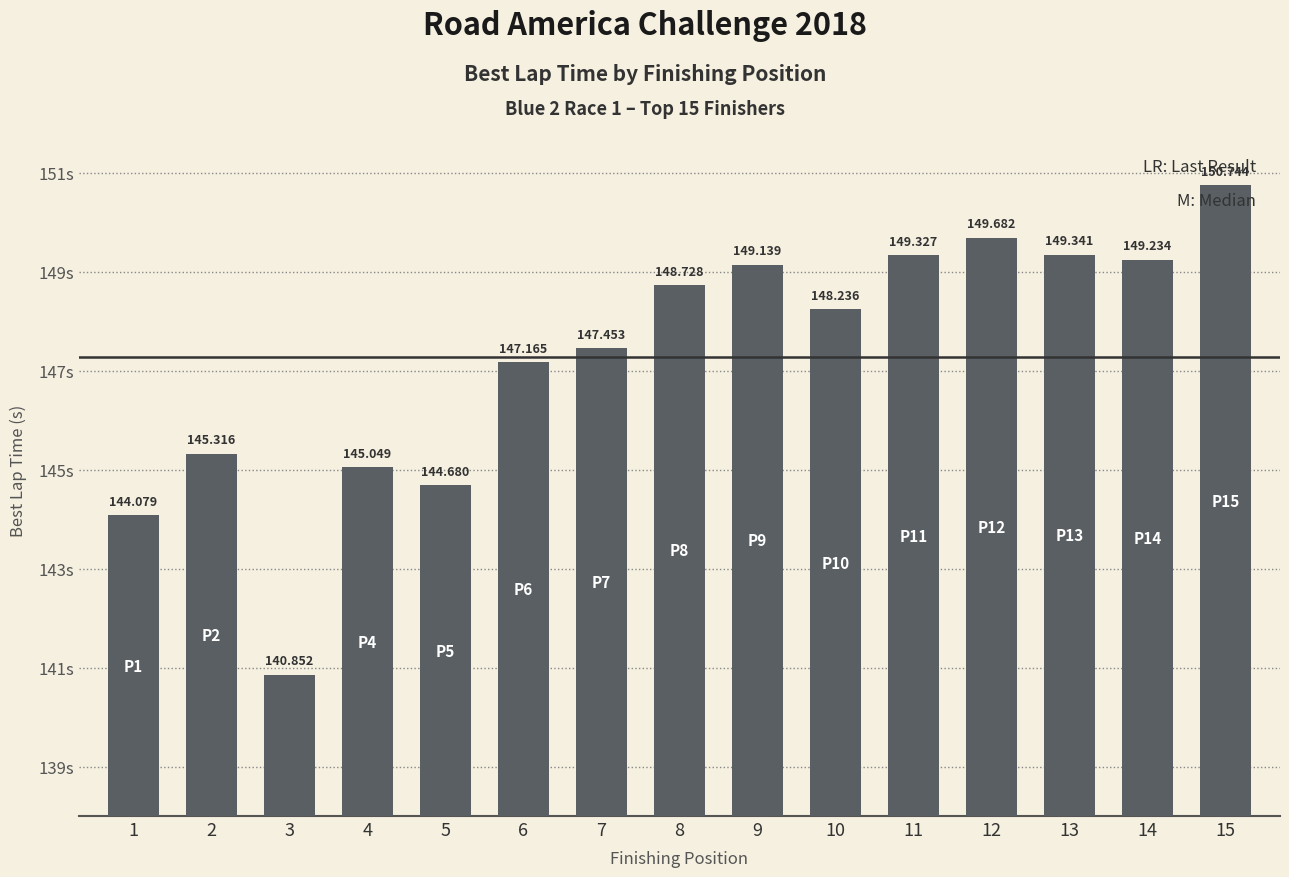

What is the value of the 3rd bar from the left?

140.9